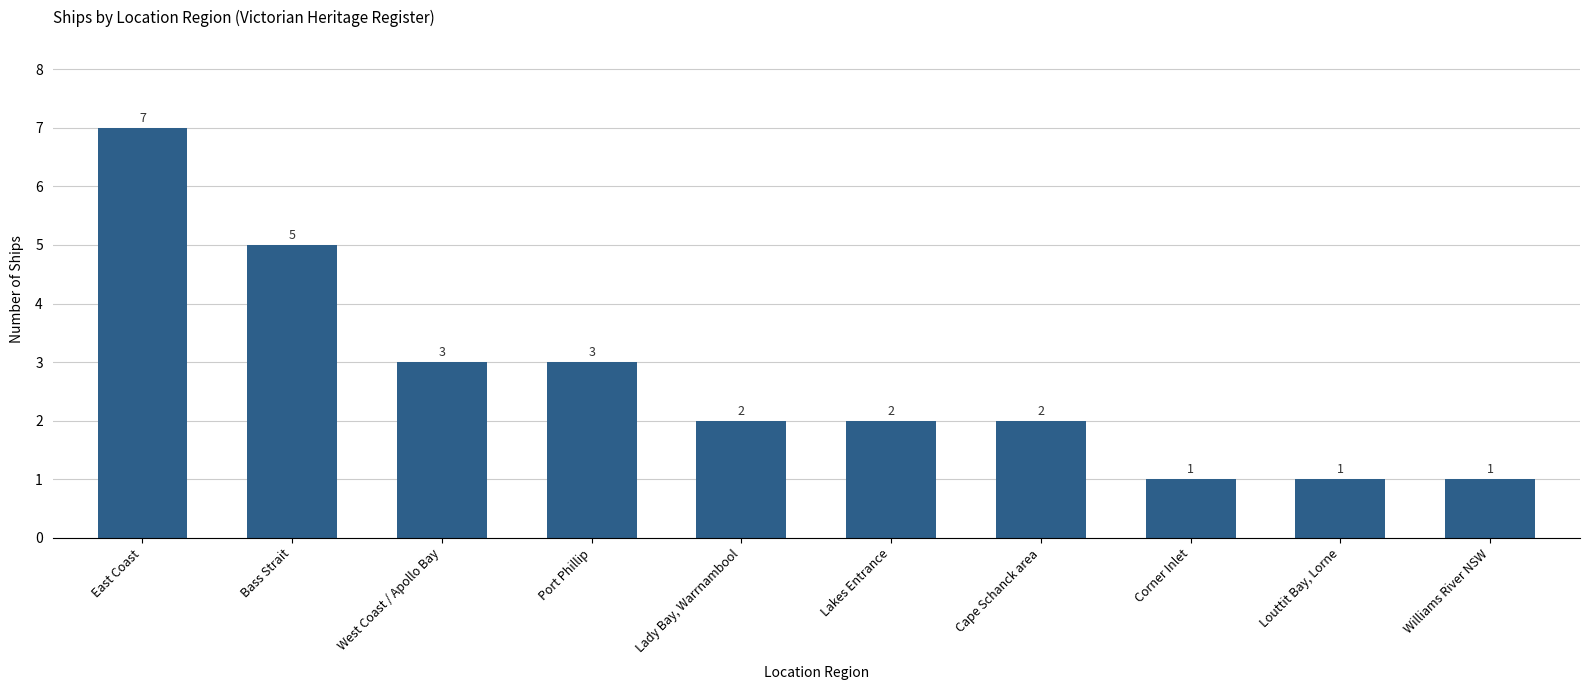

What position from the left is East Coast?

1